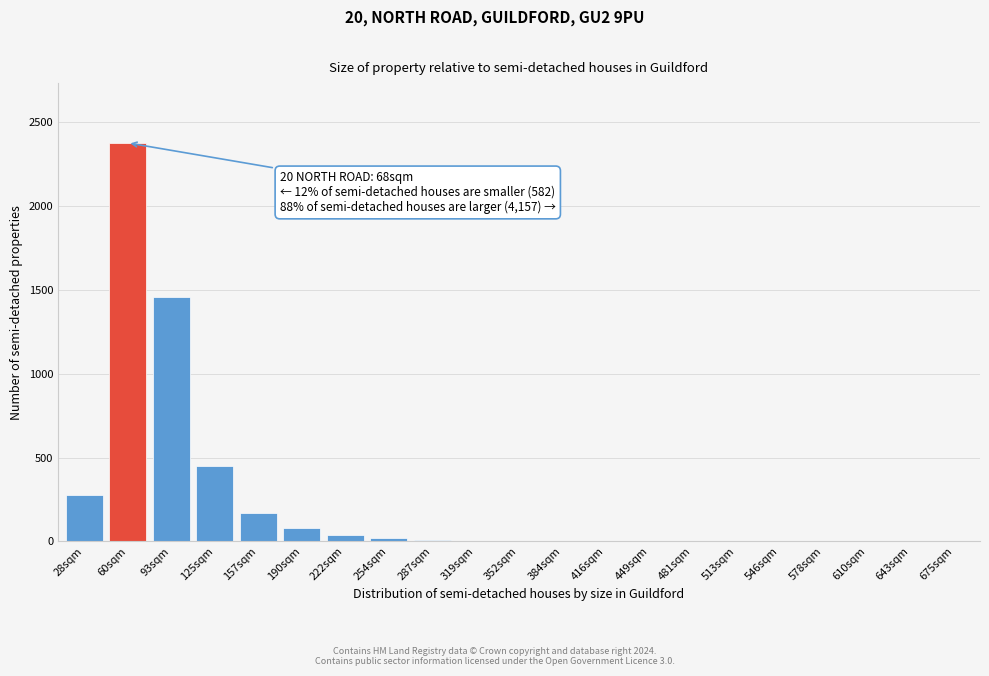

Which label corresponds to the largest value in the chart?

60sqm